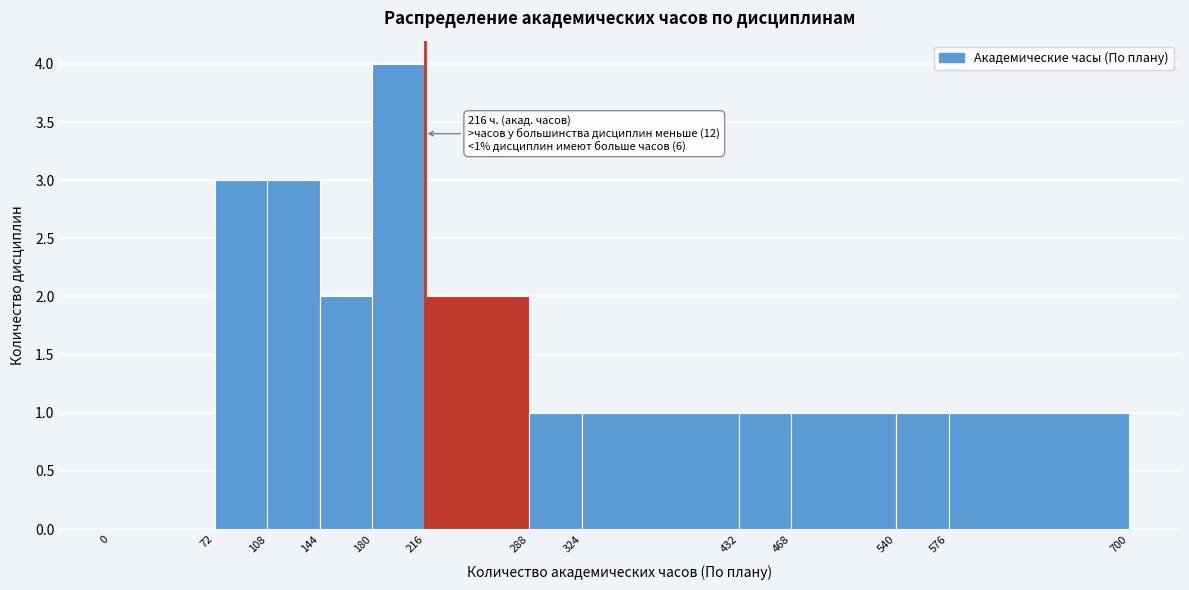

Which range on the x-axis has the tallest bar?

180 to 216